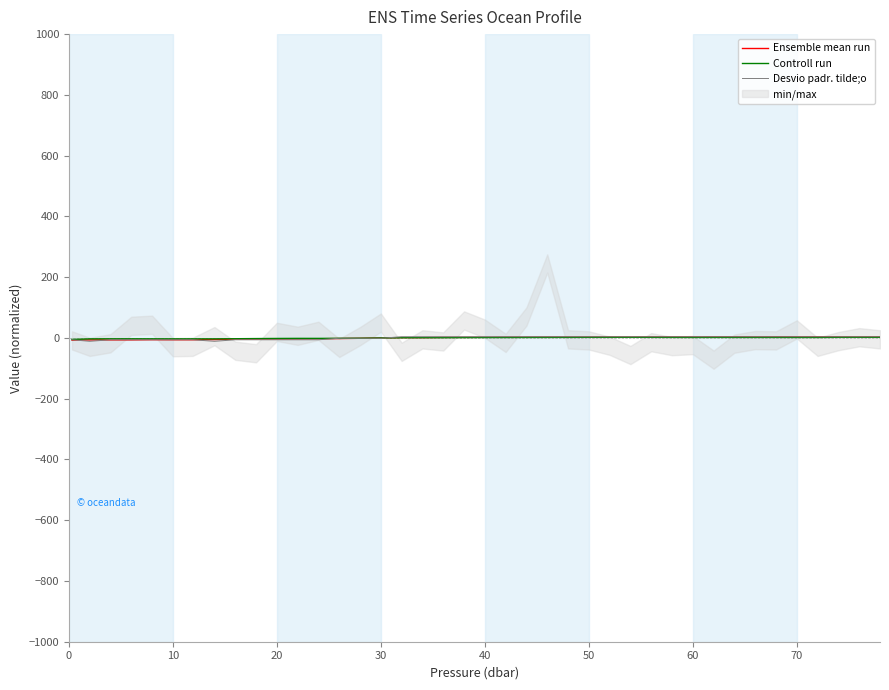

The value of Ensemble mean run at 39 is 5.9. True or false?

False